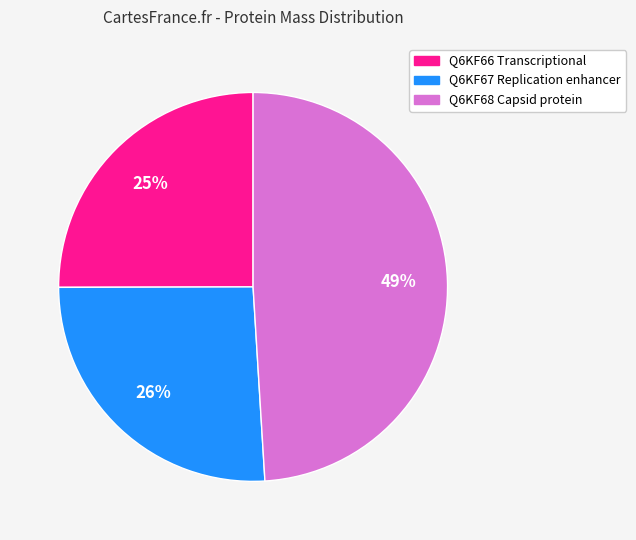

To the nearest percent, what portion does Q6KF66 Transcriptional represent?

25%